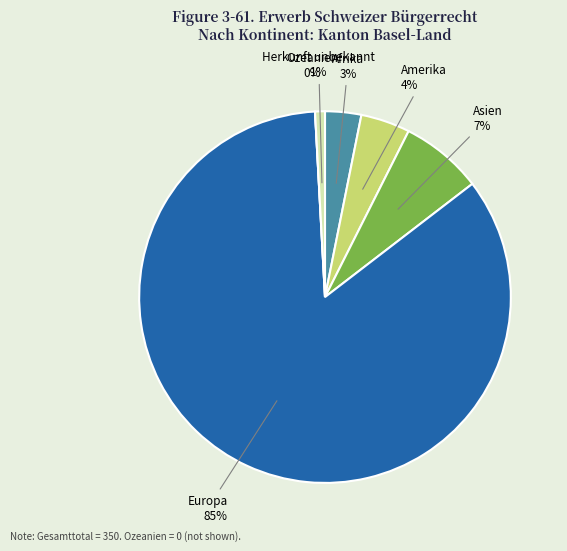

Which slice is the largest?

Europa